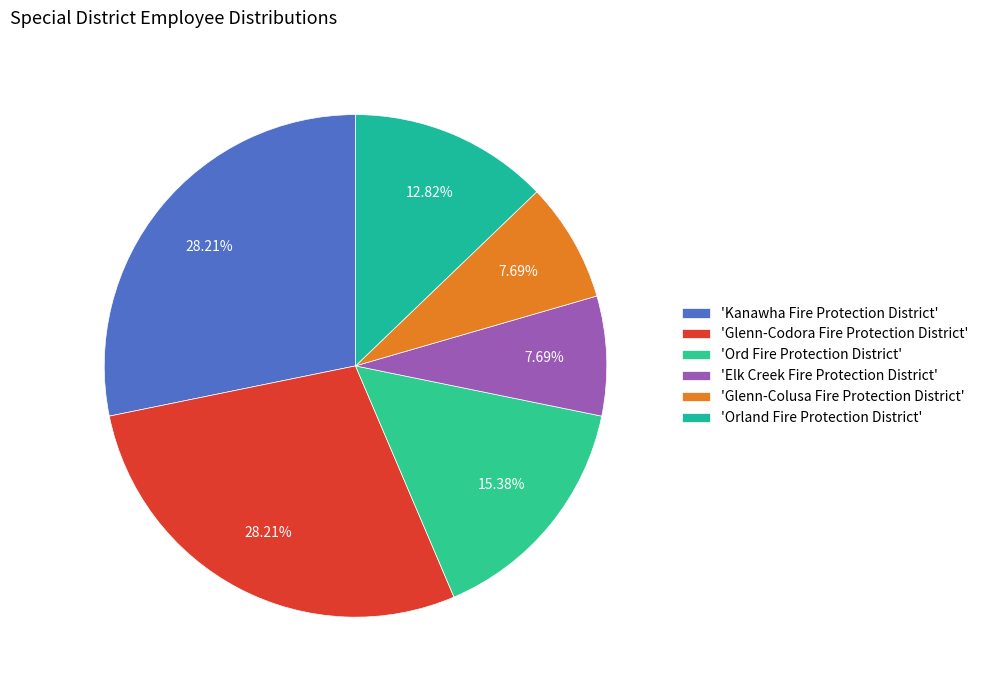

To the nearest percent, what is the difference between the largest and smallest slice percentages?

21%